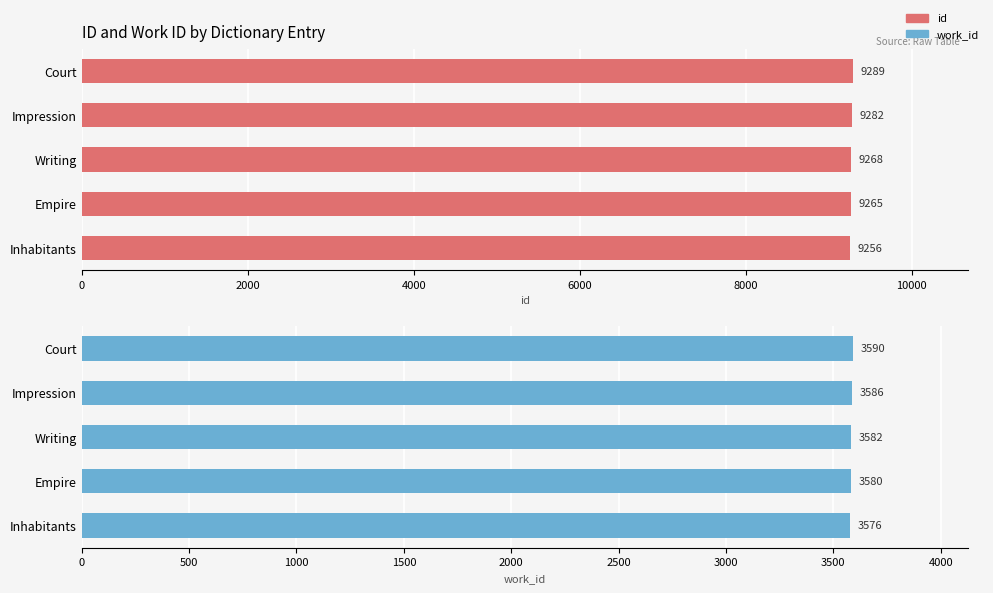

Reading left to right, extract all data points from this chart.

id: 9256	9265	9268	9282	9289
work_id: 3576	3580	3582	3586	3590